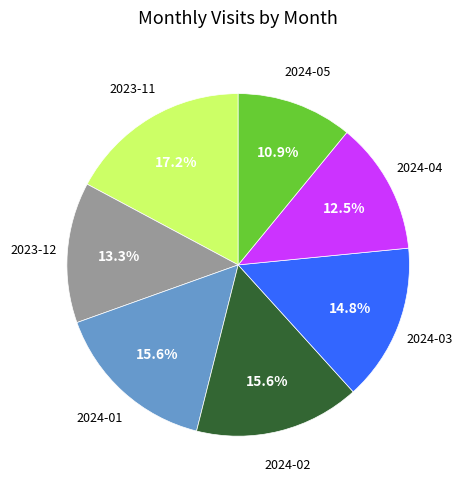

Is there any slice that represents more than half of the pie?

No